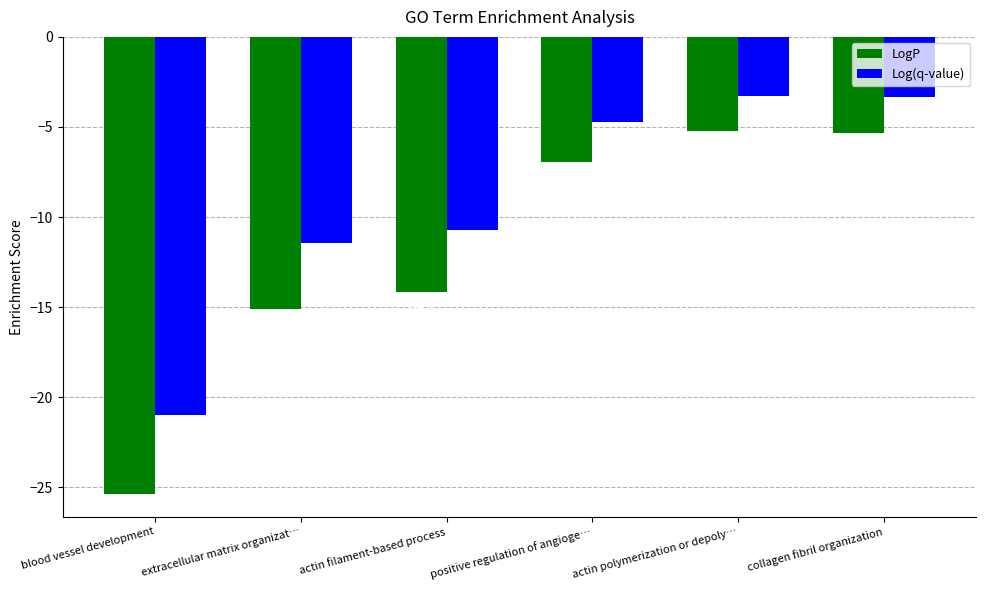

The LogP series shows -8.2 at blood vessel development. True or false?

False